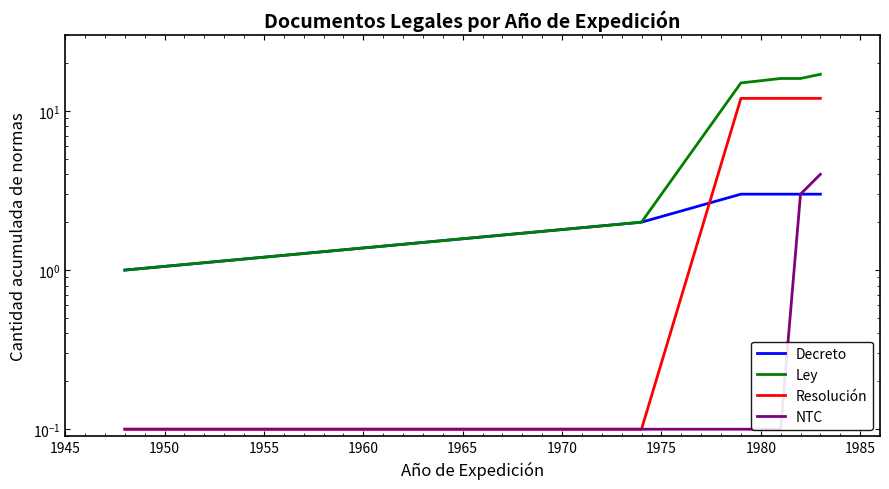

Reading left to right, what are all the values shown in this chart?

Decreto: 1.0	2.0	3.0	3.0	3.0	3.0
Ley: 1.0	2.0	15.0	16.0	16.0	17.0
Resolución: 0.1	0.1	12.0	12.0	12.0	12.0
NTC: 0.1	0.1	0.1	0.1	3.0	4.0